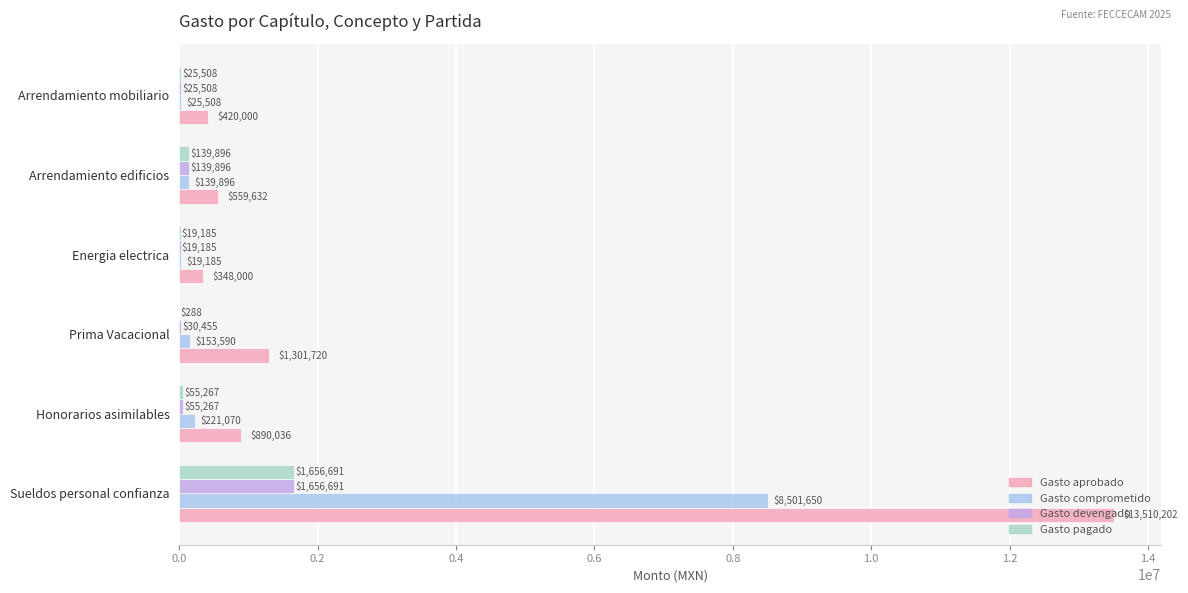

The Gasto aprobado series shows 890036.0 at Honorarios asimilables. True or false?

True